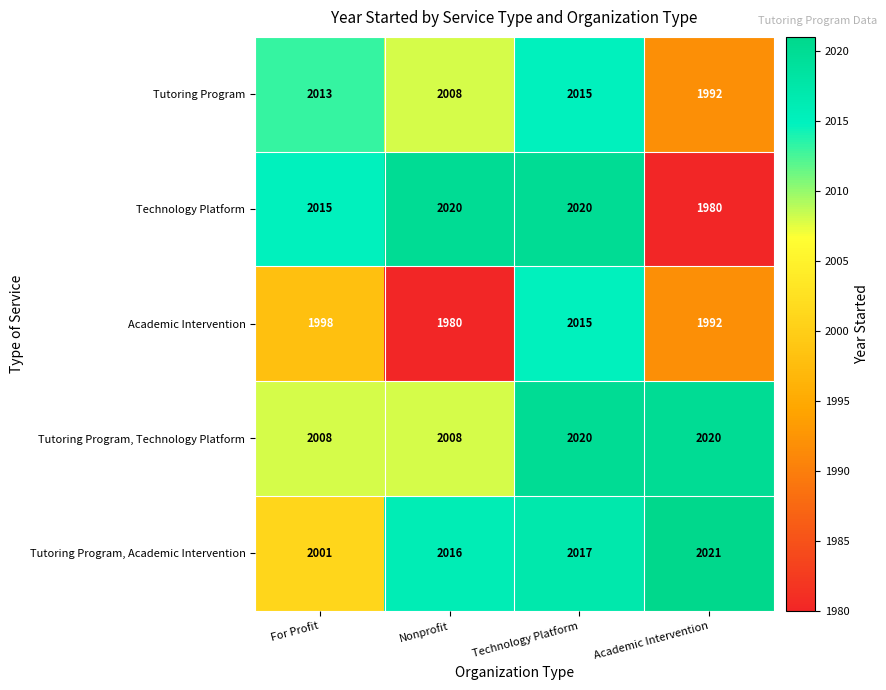

Rank the categories by Academic Intervention value from lowest to highest.

Nonprofit, Academic Intervention, For Profit, Technology Platform